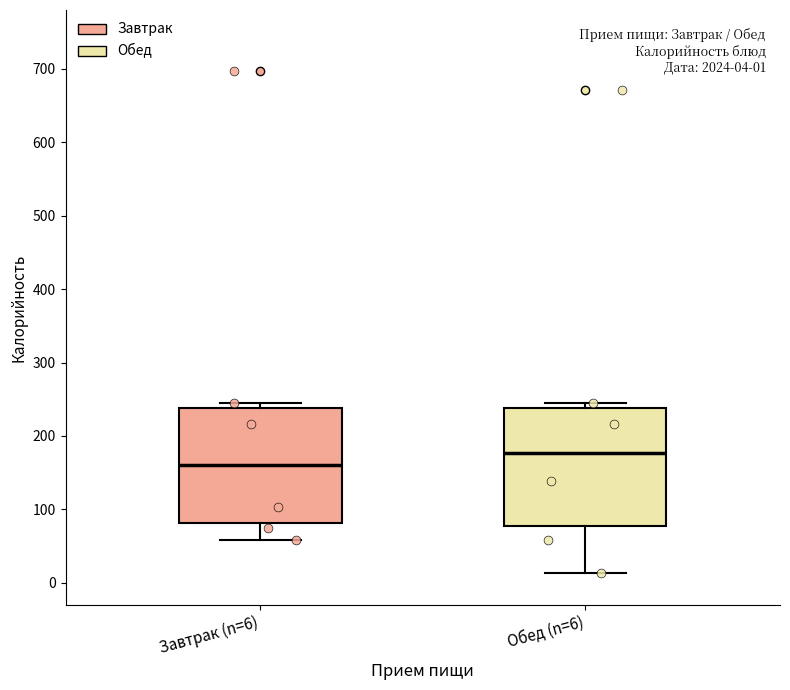

Which box has the highest median line?

Обед (n=6)